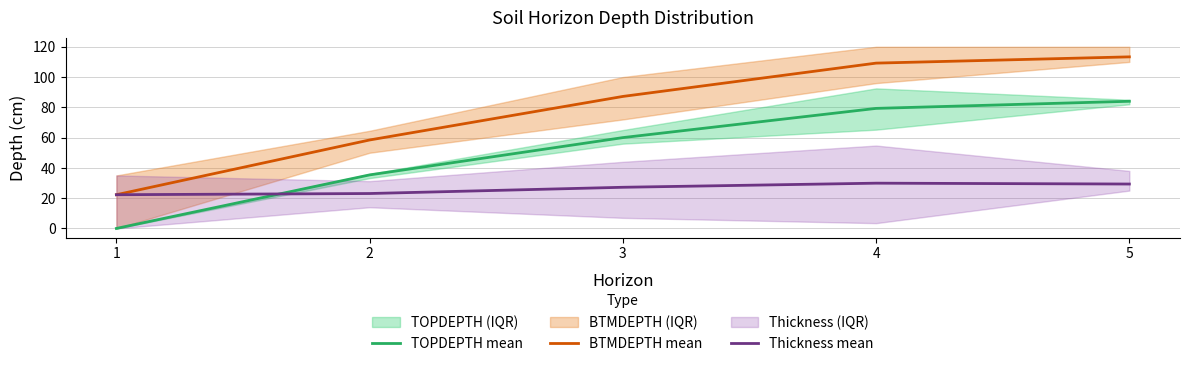

Reading left to right, extract all data points from this chart.

TOPDEPTH mean: 0.0	35.4	60.0	79.3	84.0
BTMDEPTH mean: 22.3	58.4	87.2	109.2	113.3
Thickness mean: 22.3	23.1	27.2	29.9	29.3